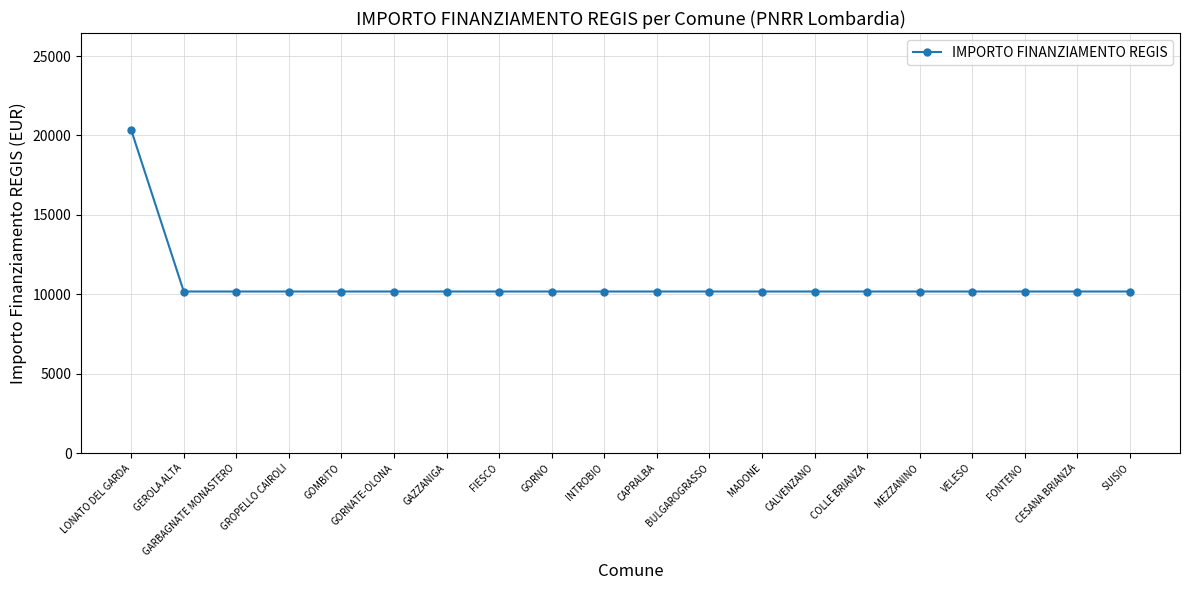

True or false: the data shows 20344 at LONATO DEL GARDA.

True